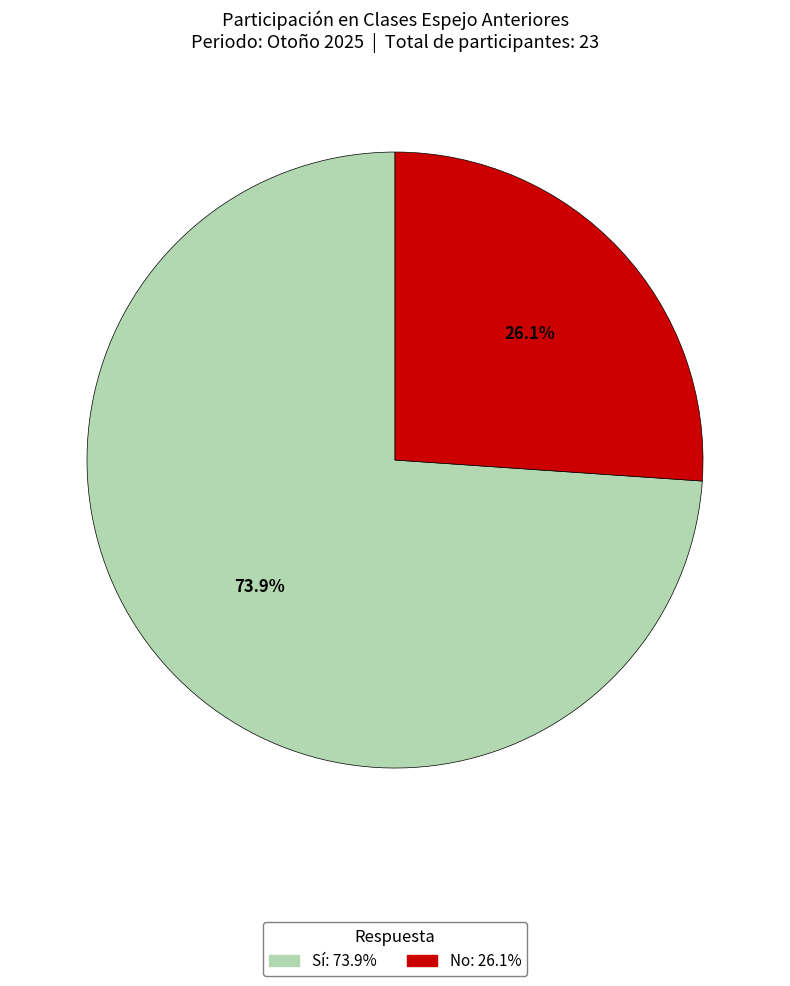

What percentage do Sí and No together represent?

100.0%